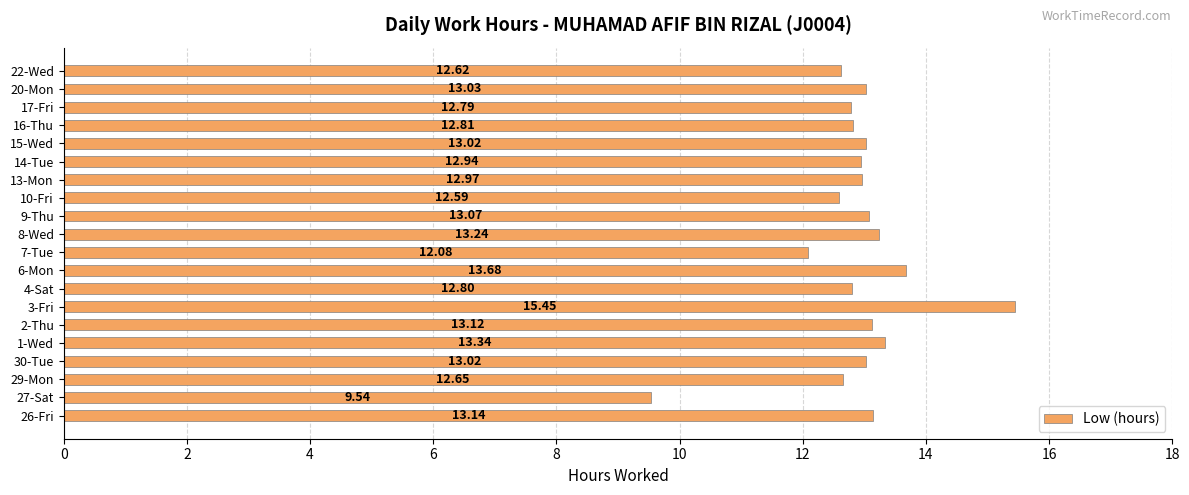

Which has a higher value, 7-Tue or 8-Wed?

8-Wed